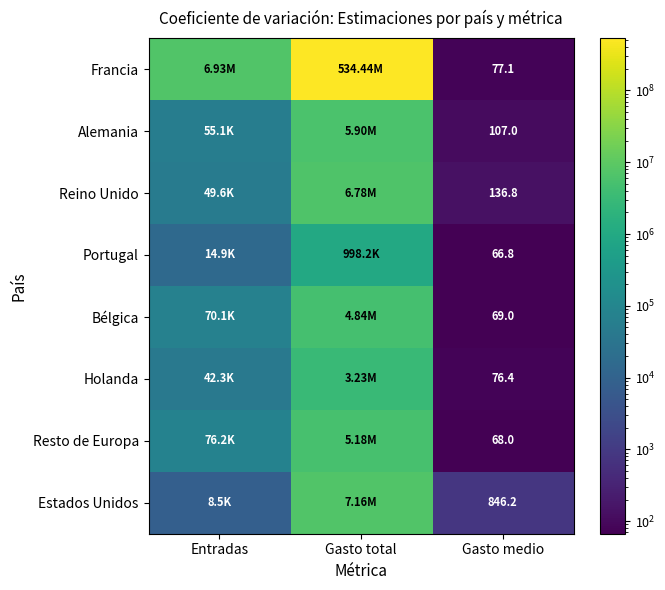

At Entradas, list the series in order from largest to smallest.

Francia, Resto de Europa, Bélgica, Alemania, Reino Unido, Holanda, Portugal, Estados Unidos